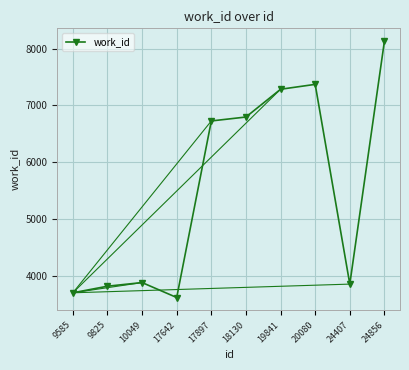

Reading left to right, extract all data points from this chart.

3700	3816	3880	3617	6726	6795	7284	7370	3853	8131